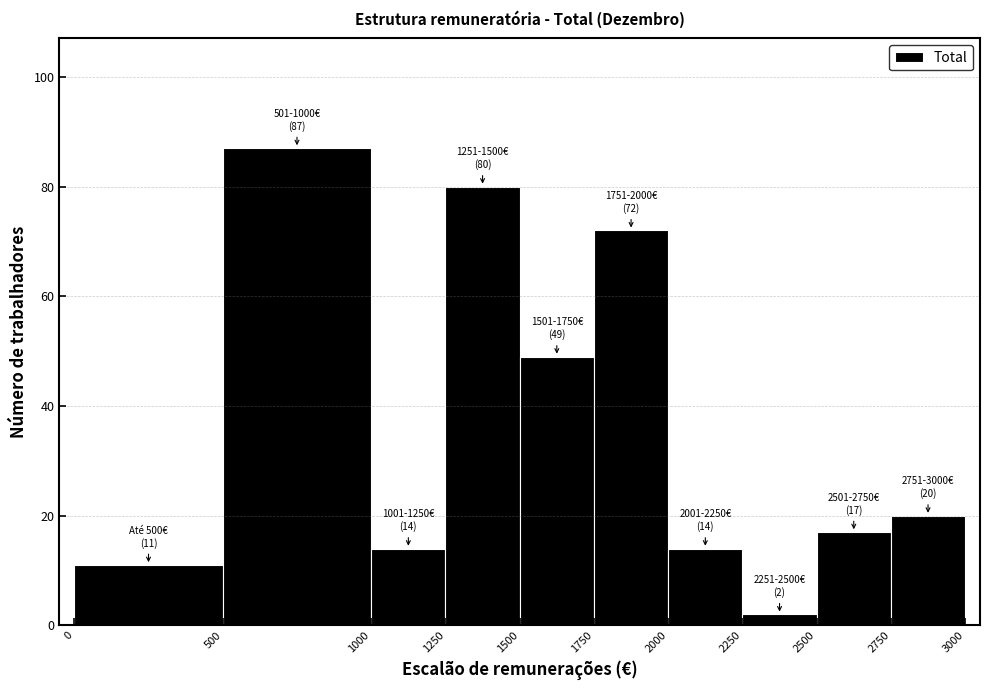

Which range on the x-axis has the tallest bar?

500 to 1000